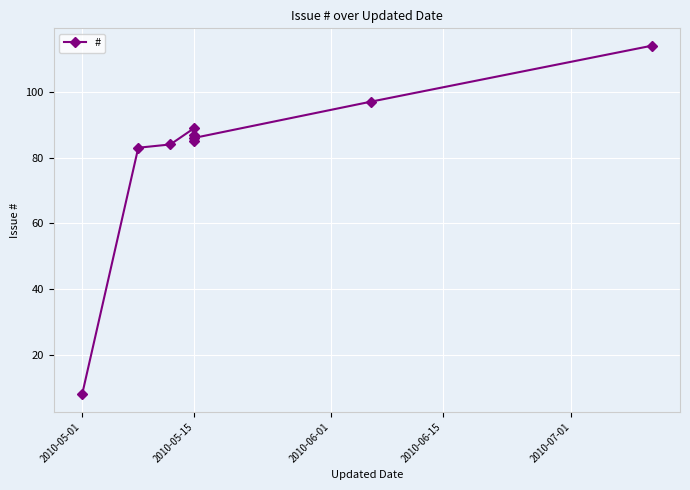

Count the number of values greater than 86.

4